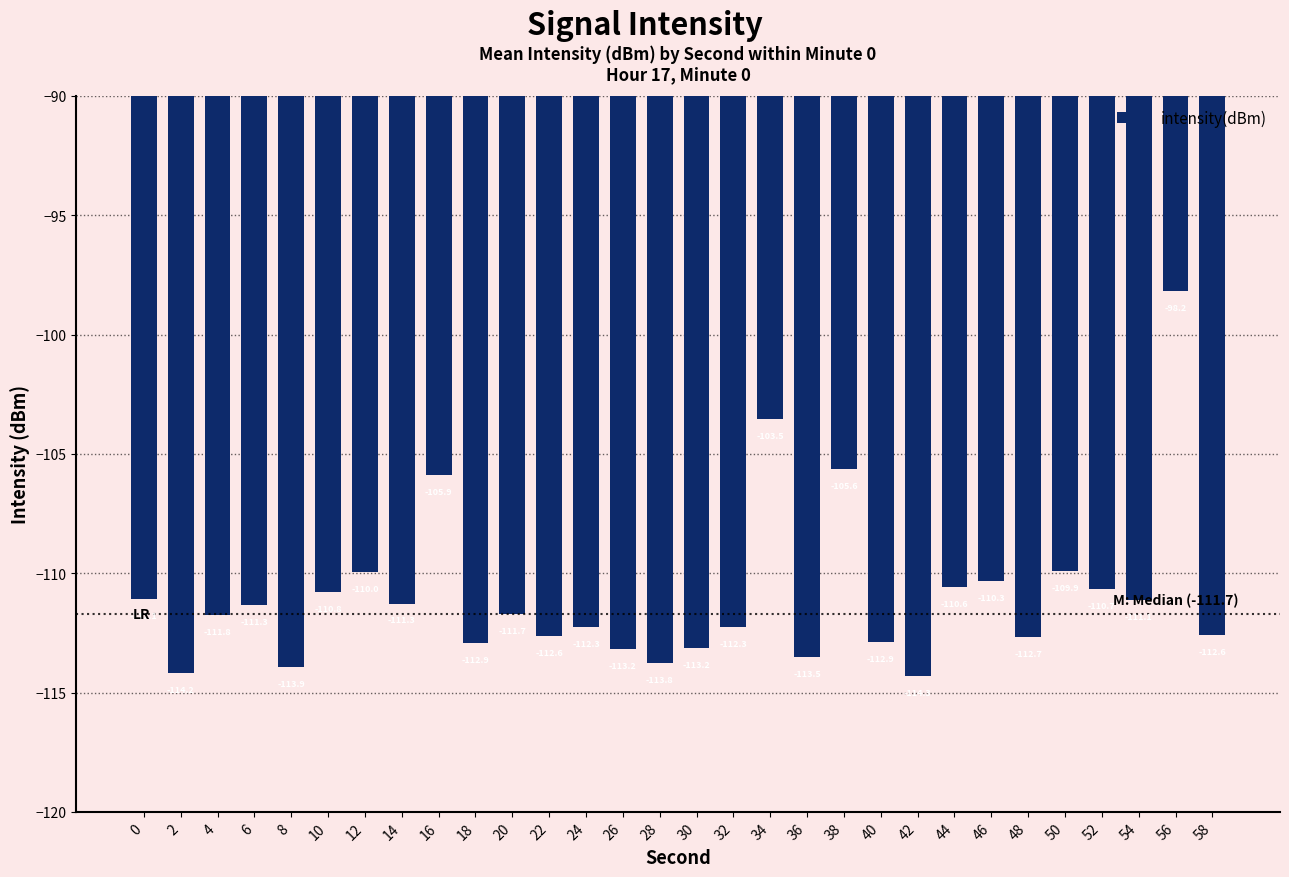

What is the difference between the maximum and second lowest values?

16.0